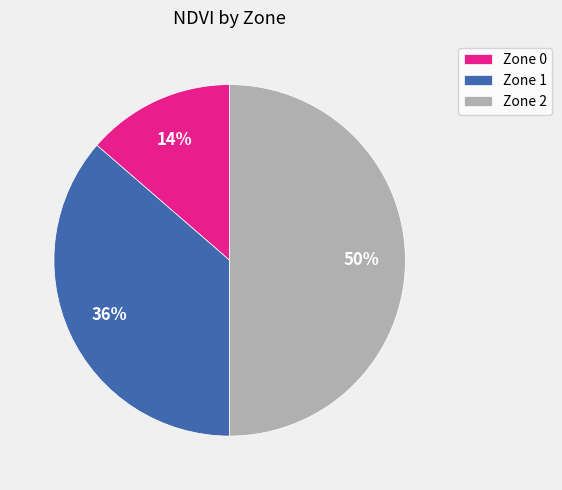

To the nearest percent, what is the difference between the largest and smallest slice percentages?

36%